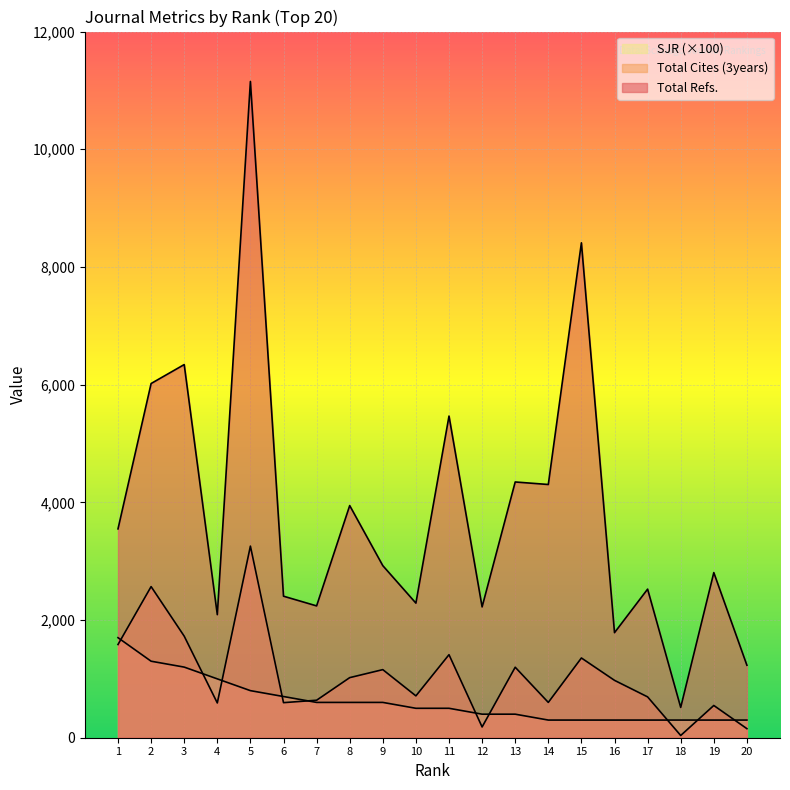

What is the average value of the Total Cites (3years) series?

1050